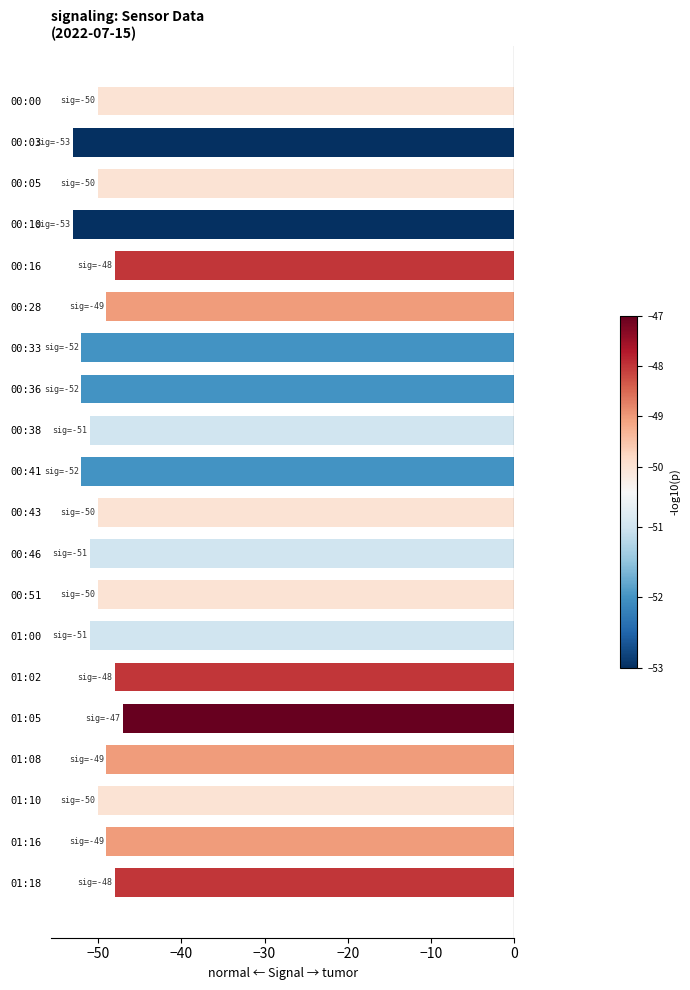

The value at 01:08 is -13. True or false?

False